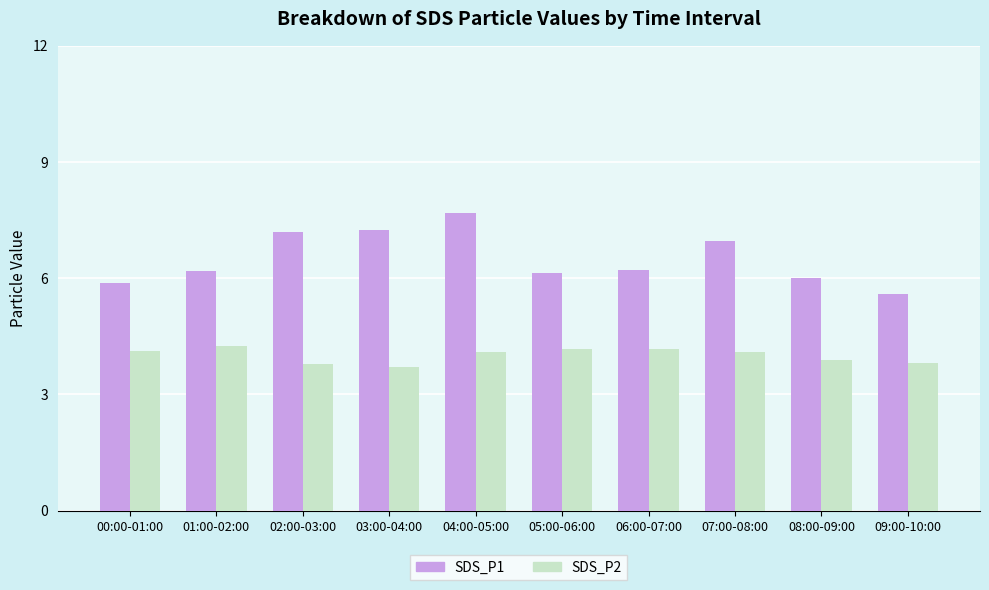

What is the lowest value of the SDS_P2 series?

3.7